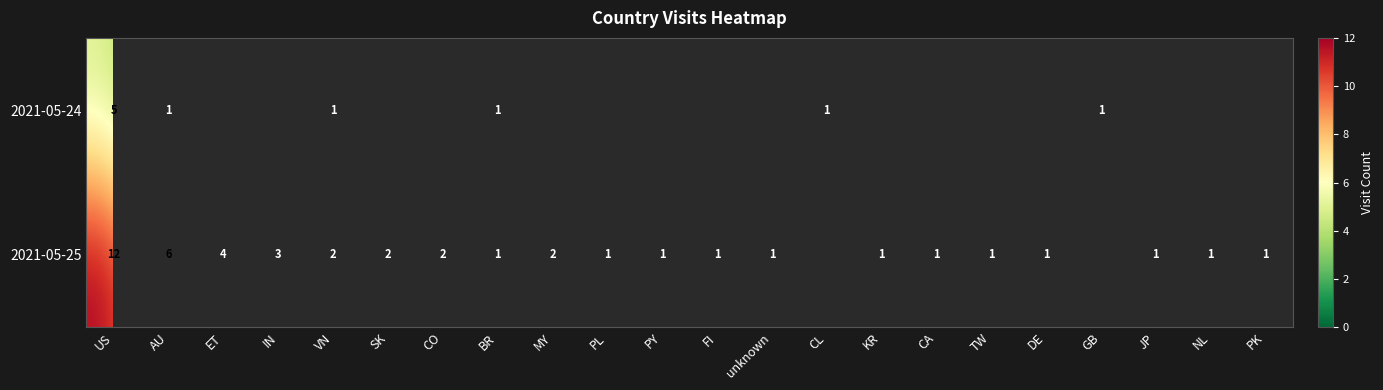

What is the spread (max minus min) of values at US?

7